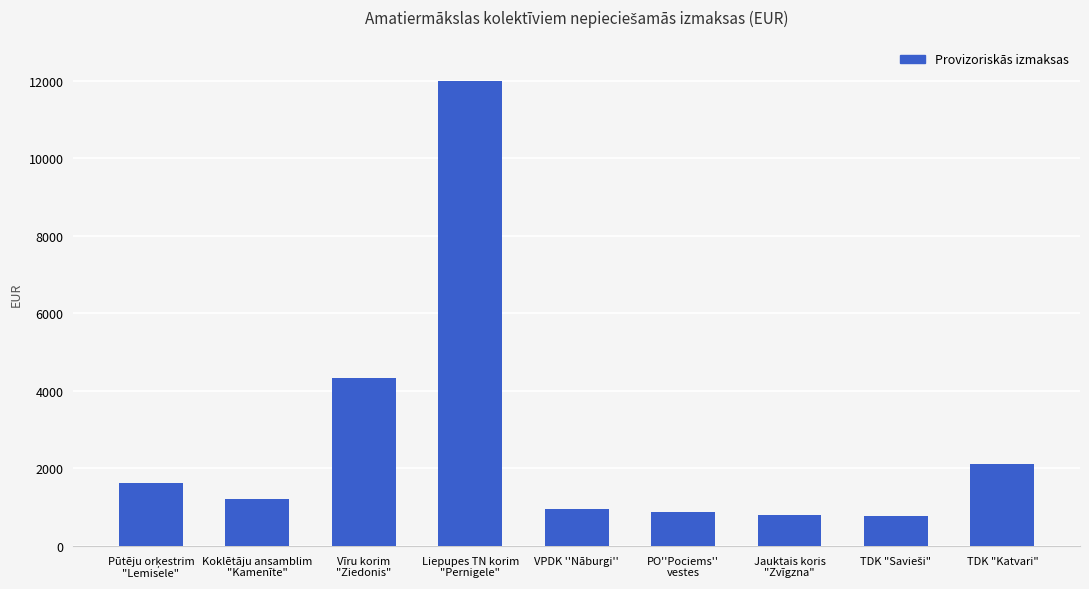

What is the difference between the second highest and second lowest values?

3540